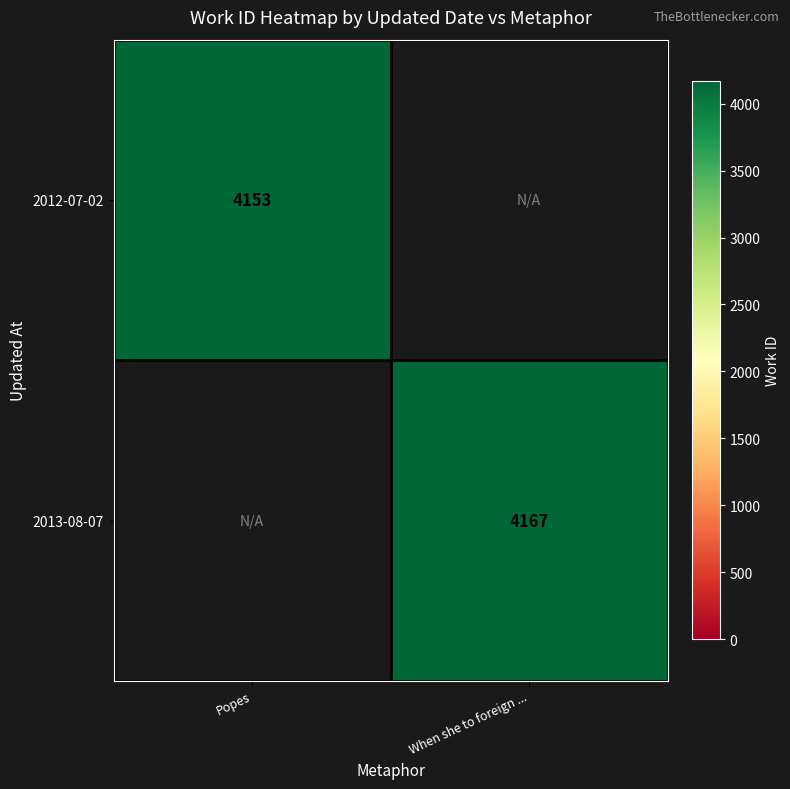

The value of 2012-07-02 at Popes is 4153. True or false?

True